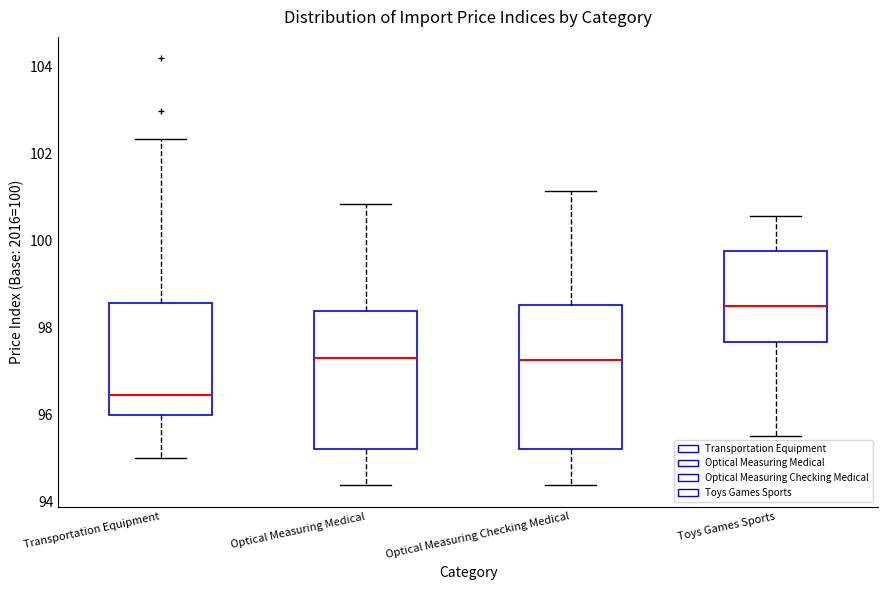

Reading left to right, read every box against the y-axis: the position of its median line, the range the box covers, and the ends of its whiskers. The values are not printed on the chart, so give them approximately, as read against the axis.

Transportation Equipment: median 96.4, box 96.0 to 98.6, whiskers 95.0 to 102.4
Optical Measuring Medical: median 97.4, box 95.2 to 98.4, whiskers 94.4 to 100.8
Optical Measuring Checking Medical: median 97.2, box 95.2 to 98.6, whiskers 94.4 to 101.2
Toys Games Sports: median 98.4, box 97.6 to 99.8, whiskers 95.6 to 100.6